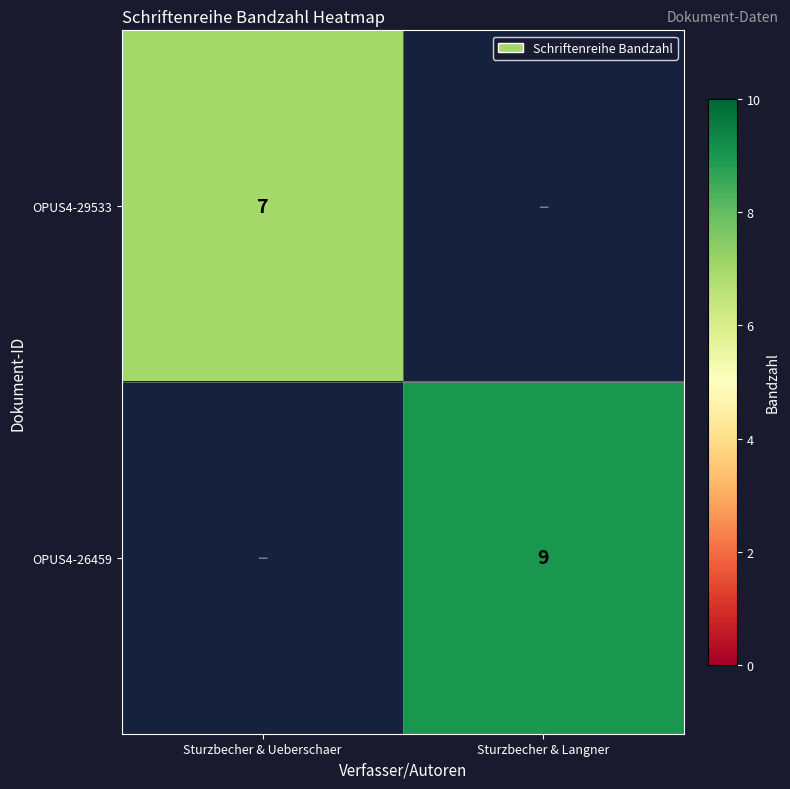

At which category does the chart reach its peak across all series?

Sturzbecher & Langner